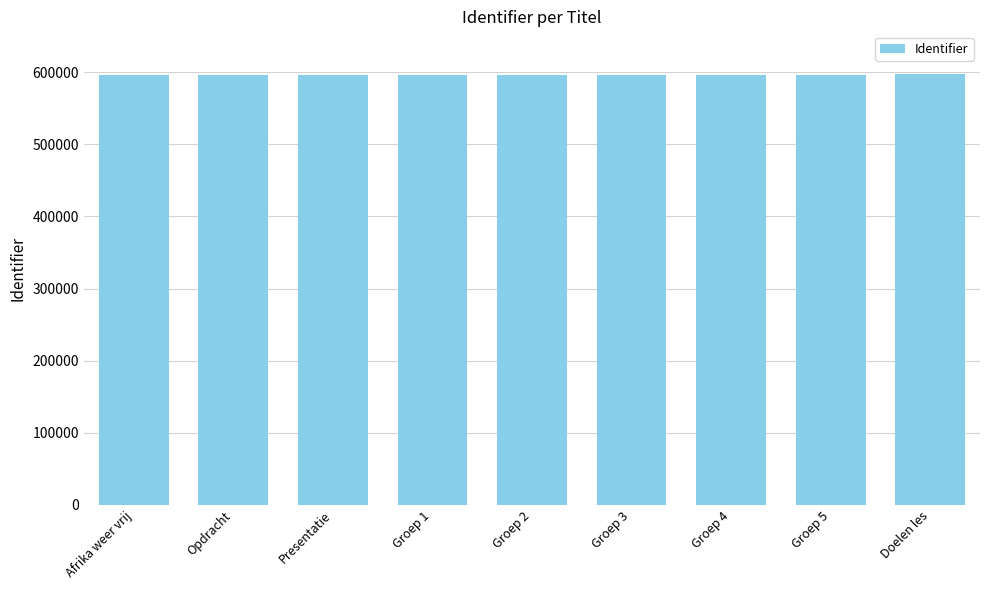

What position from the right is Afrika weer vrij?

9